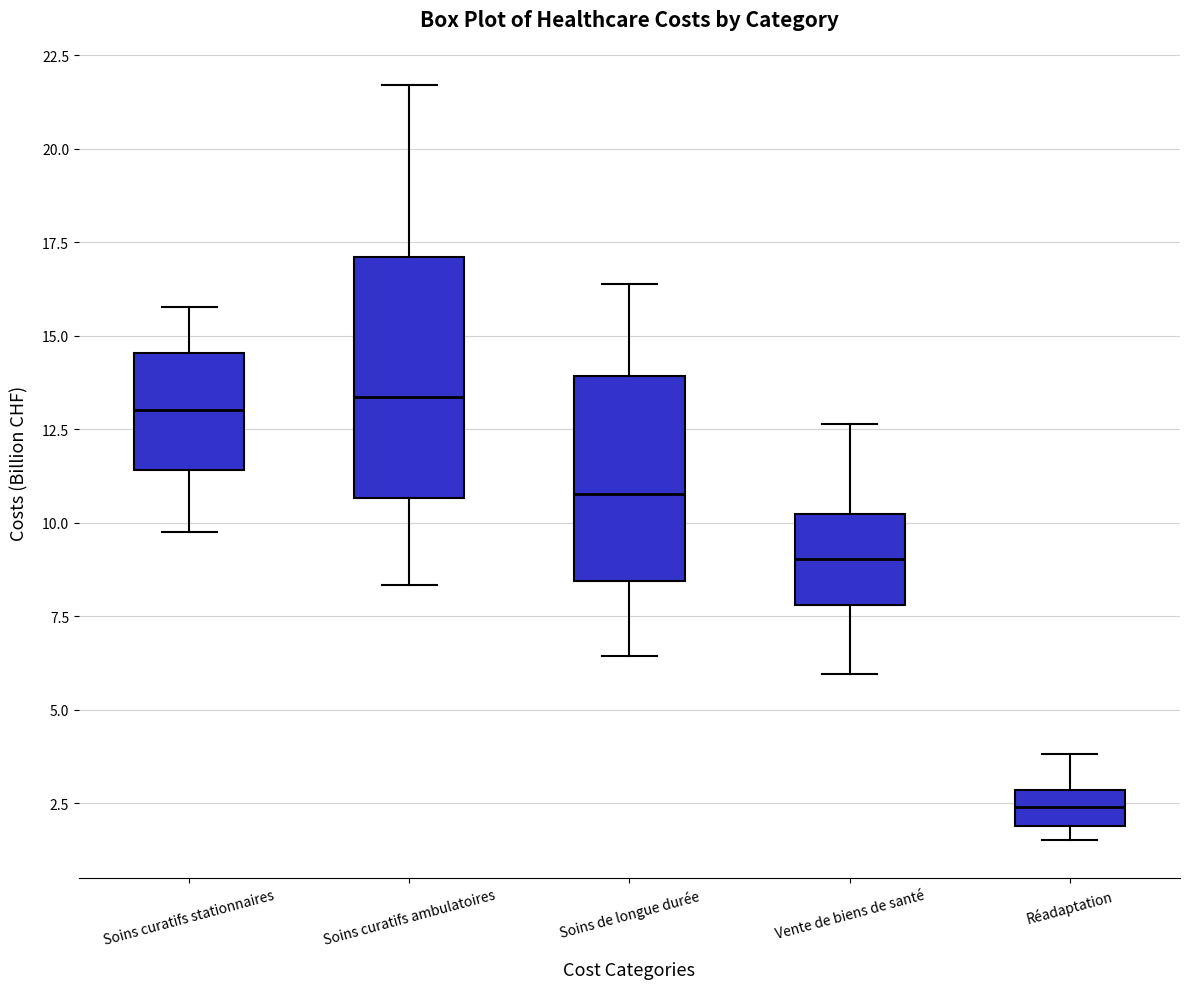

Where does the upper whisker of the box for Réadaptation end on the y-axis? The values are not printed on the chart, so give them approximately, as read against the axis.

4.0